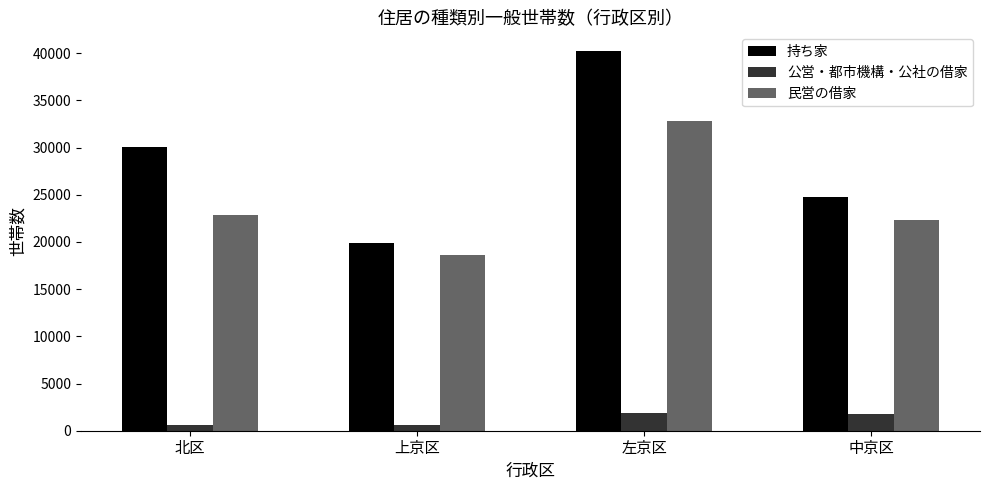

What is the spread (max minus min) of values at 北区?

29473